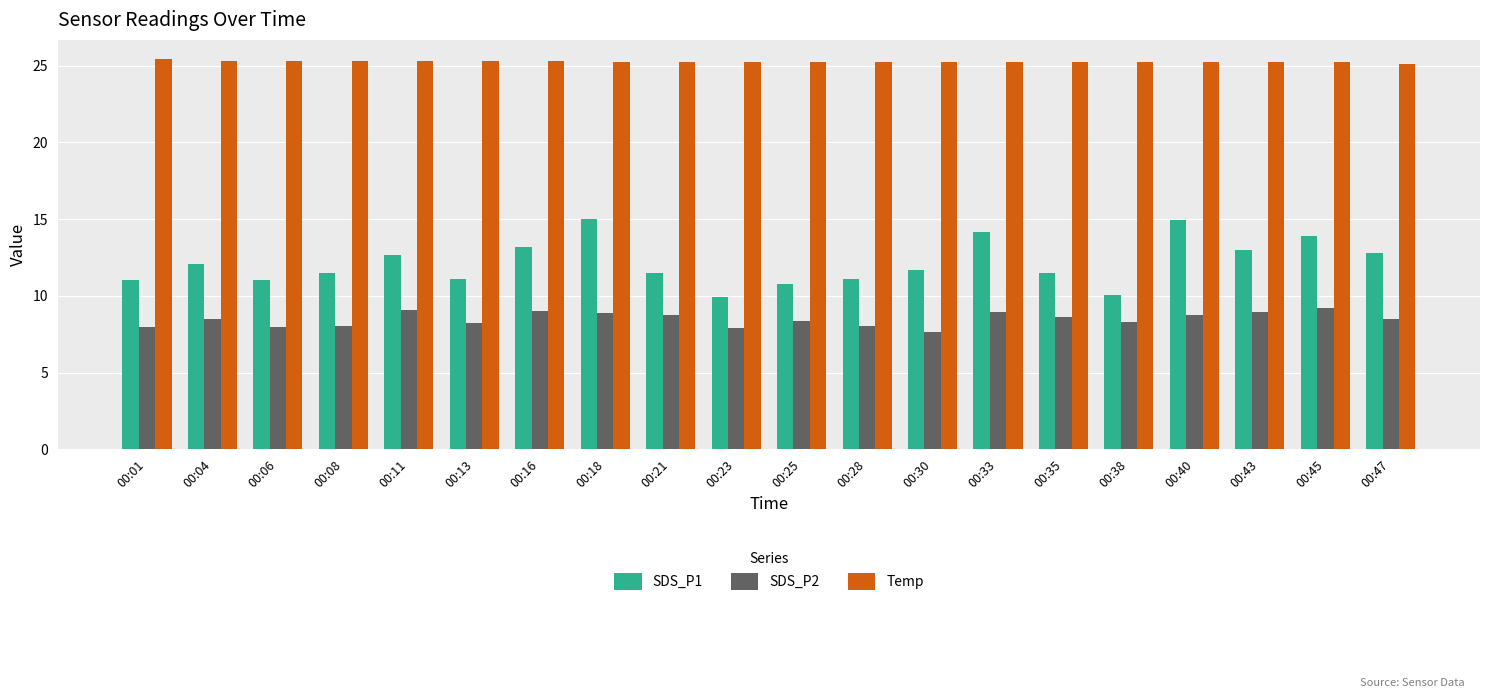

How many series are shown in this chart?

3